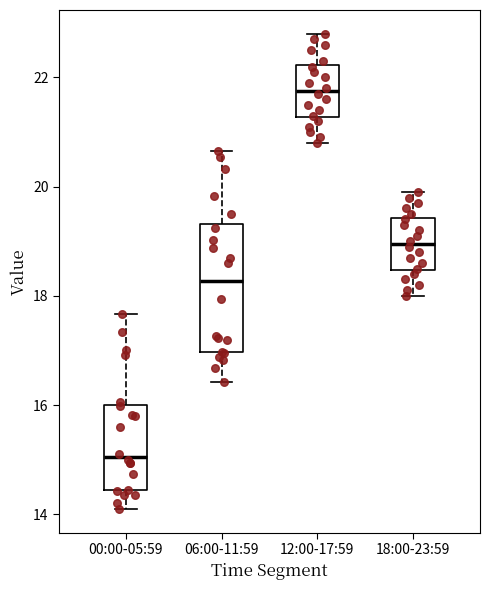

Where is the upper edge of the box for 12:00-17:59 on the y-axis? The values are not printed on the chart, so give them approximately, as read against the axis.

22.2